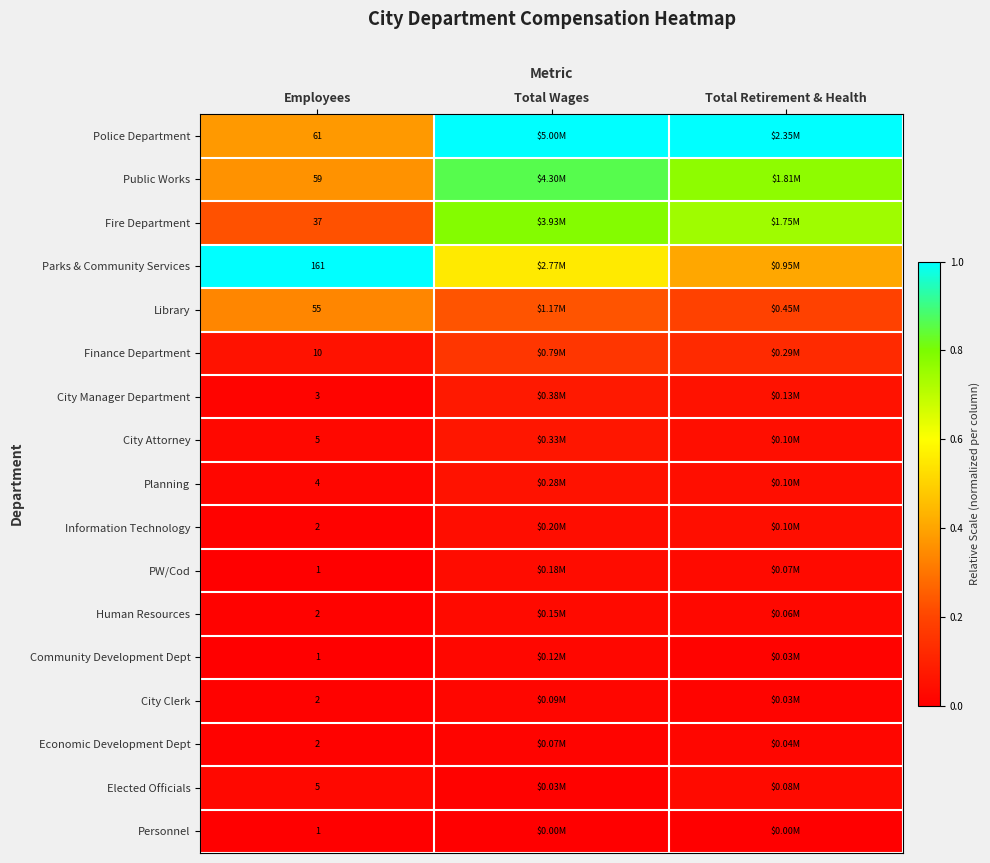

Count the number of data series in this chart.

17